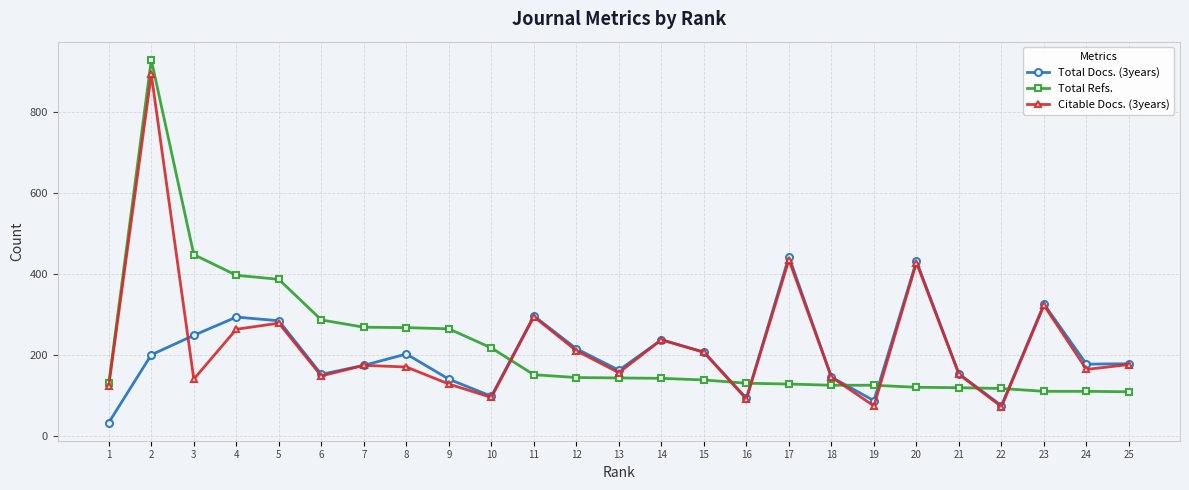

At which category is the sum across all series the highest?

2